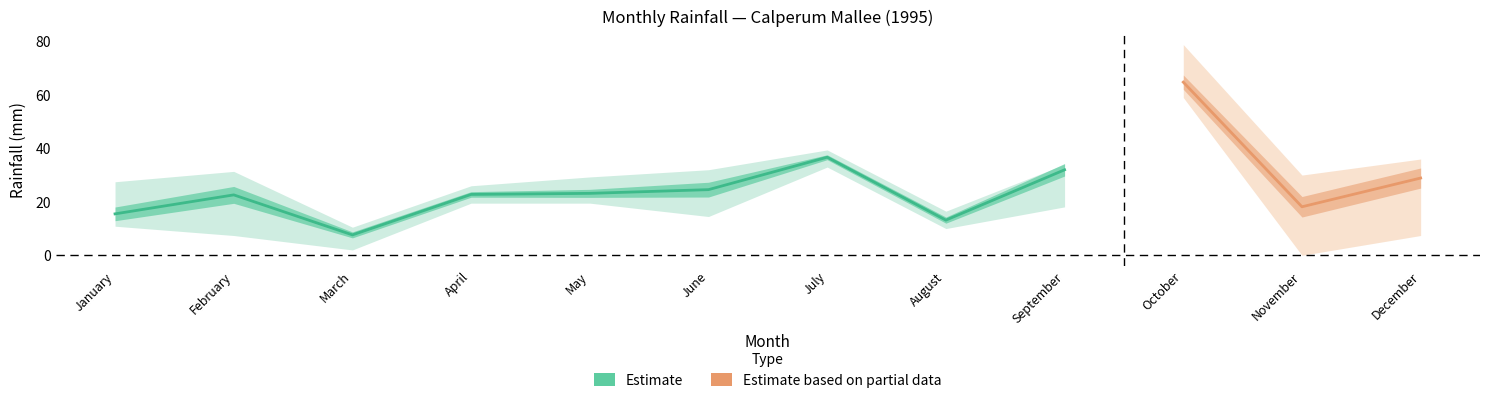

Which label corresponds to the largest value in the chart?

October